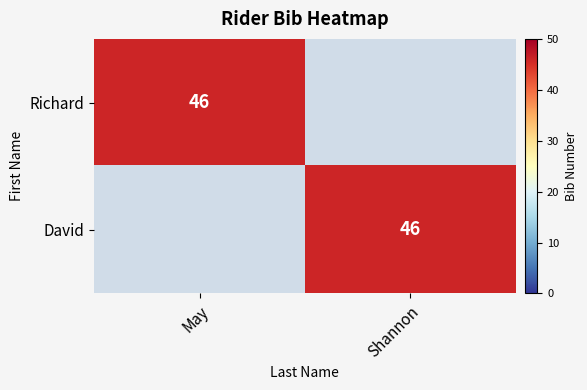

True or false: David has a value of 61 at Shannon.

False